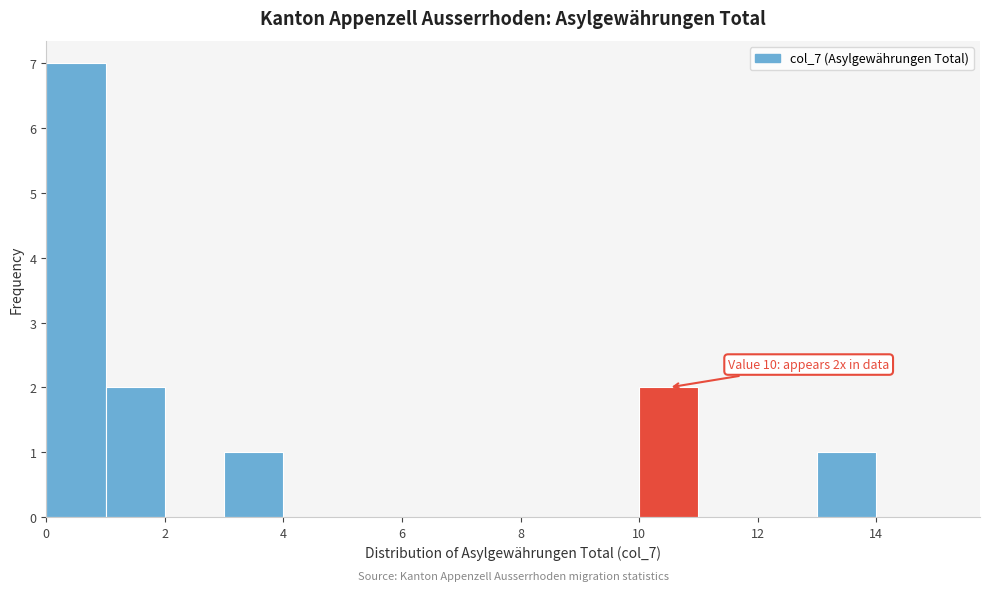

Which range on the x-axis has the tallest bar?

0 to 1